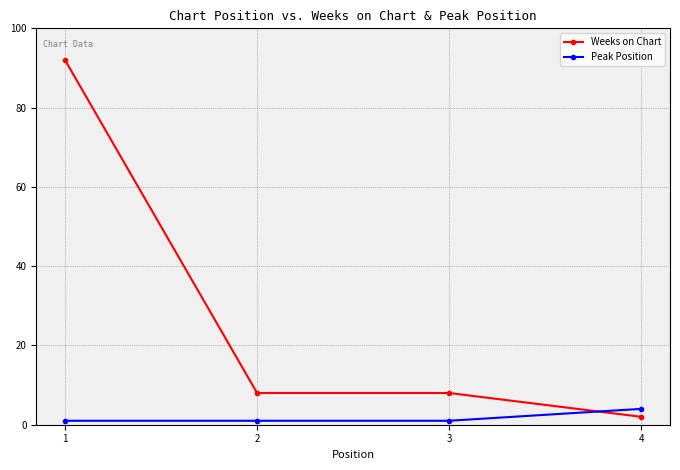

What are all the series names shown in the legend?

Weeks on Chart, Peak Position